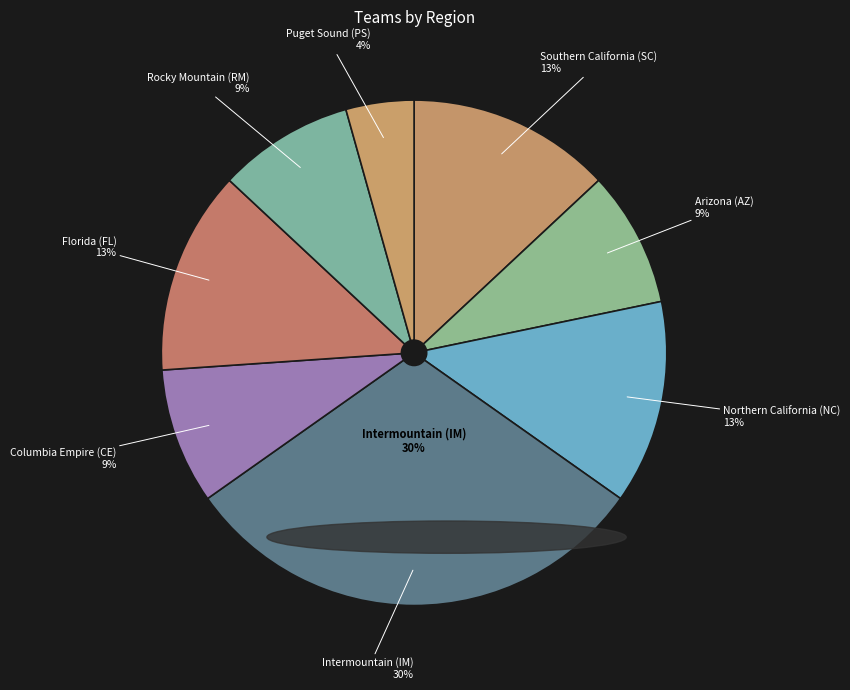

Is there any slice that represents more than half of the pie?

No